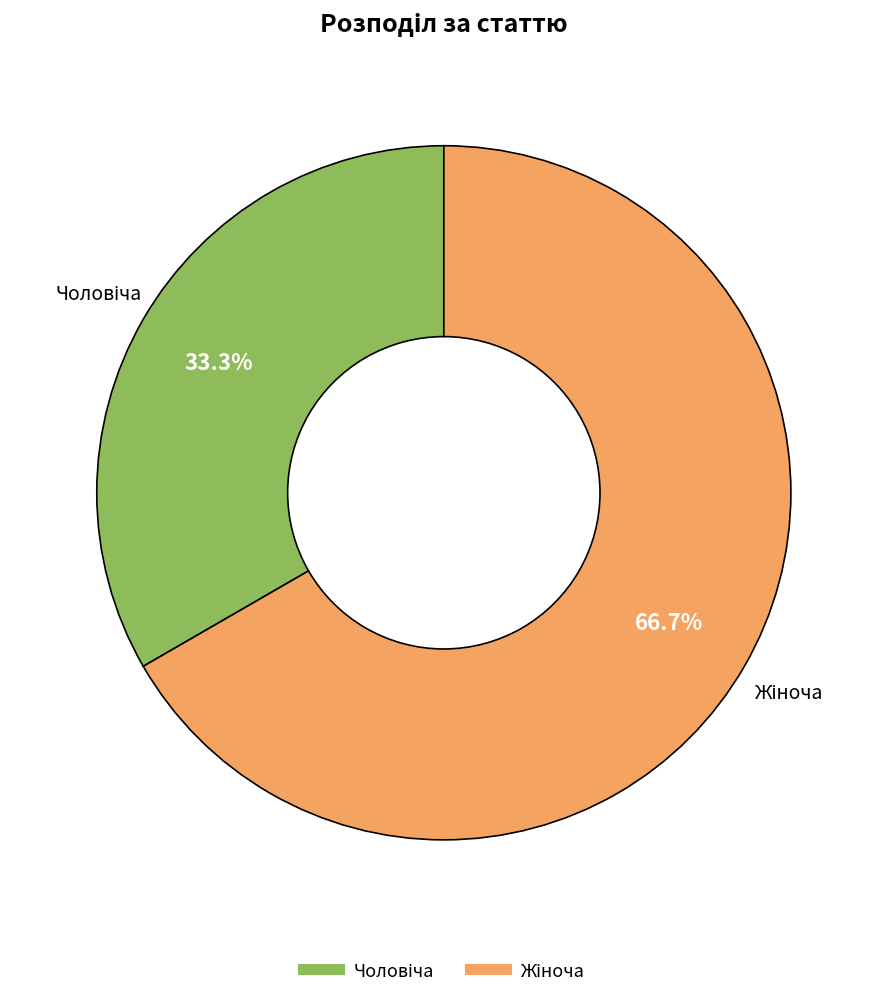

To the nearest percent, what is the average slice percentage?

50%